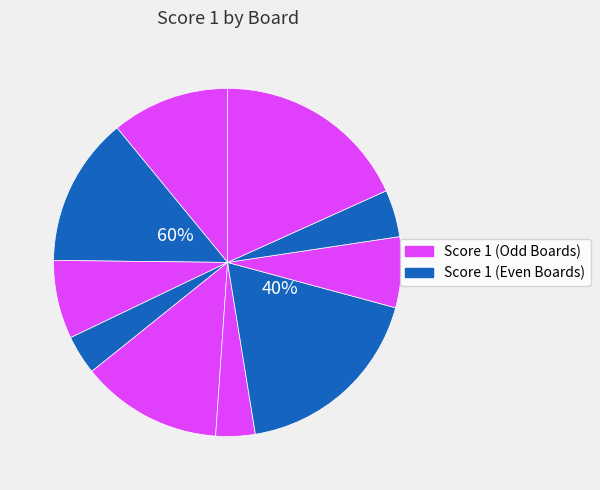

Does any single category account for the majority?

No